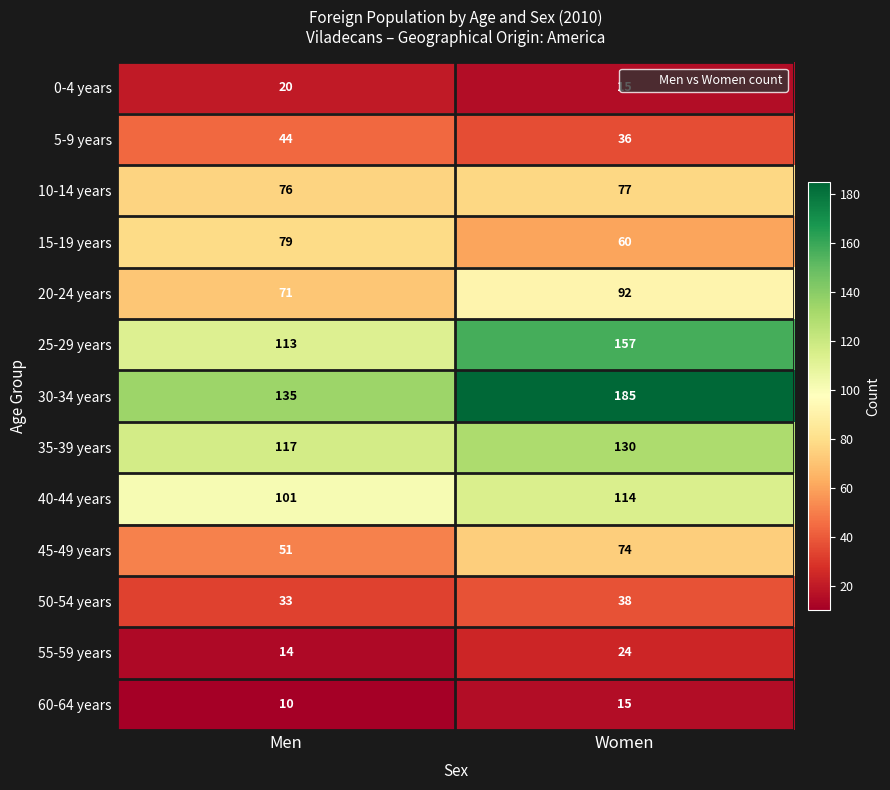

Between Men and Women, which series saw the biggest shift?

30-34 years